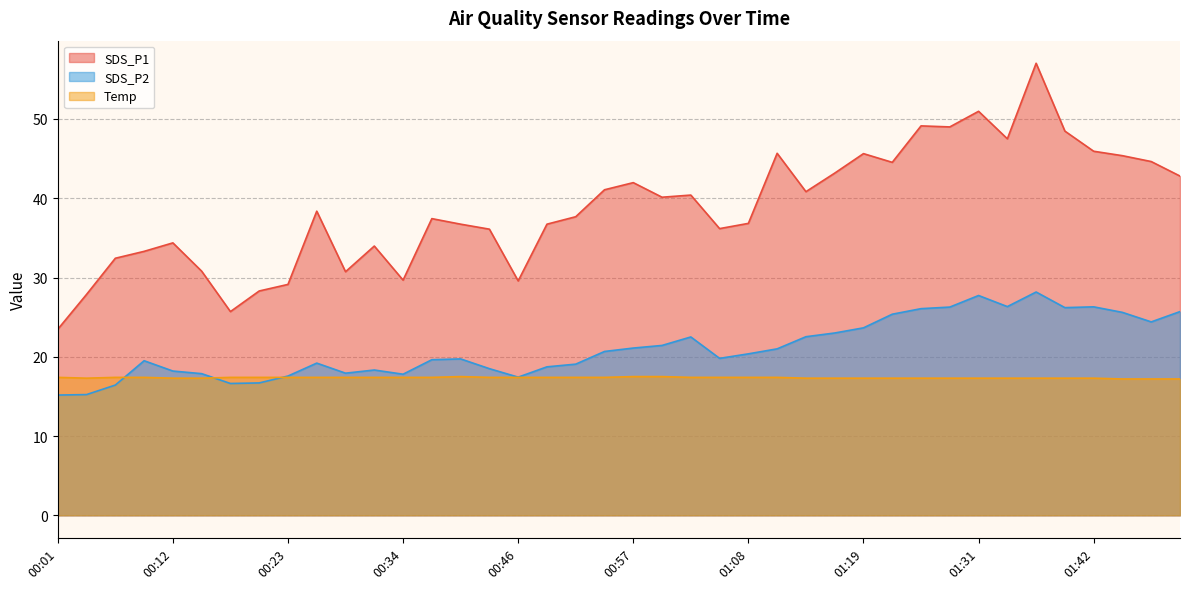

At which label is SDS_P2 closest to 21?

01:11